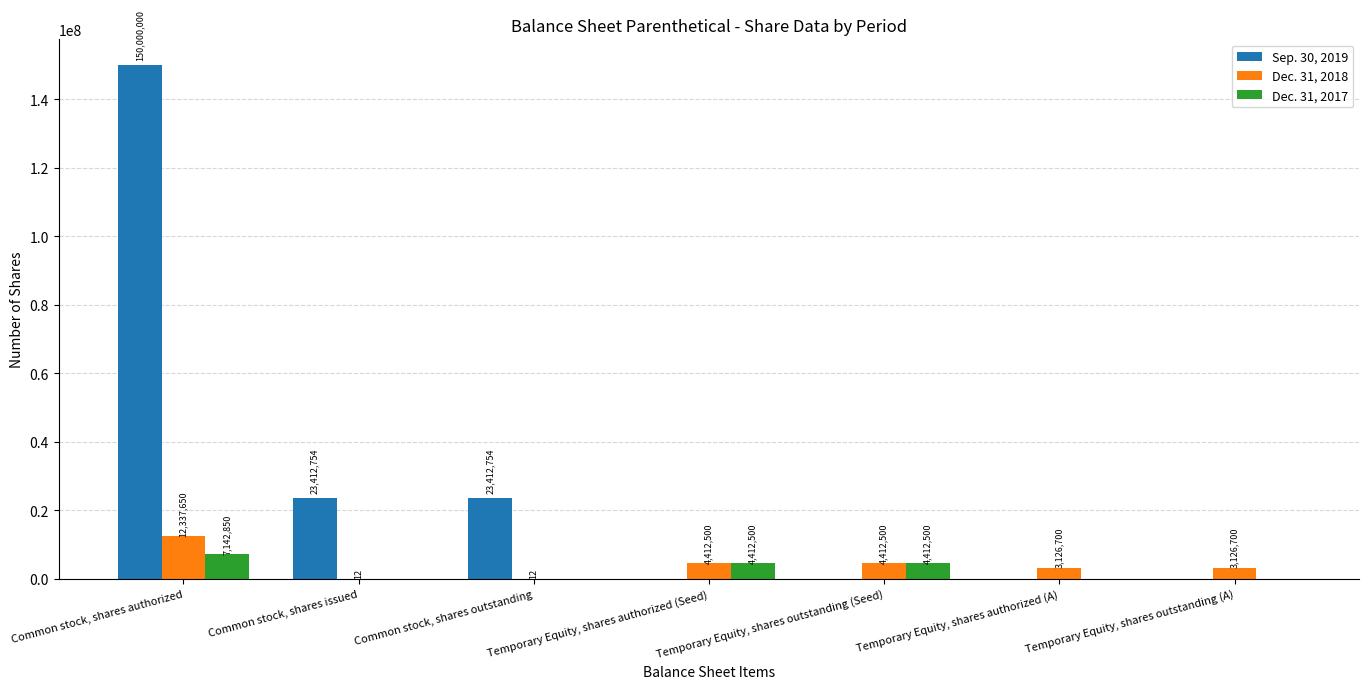

What is the sum of the Dec. 31, 2018 values at Temporary Equity, shares authorized (Seed) and Common stock, shares authorized?

16750150